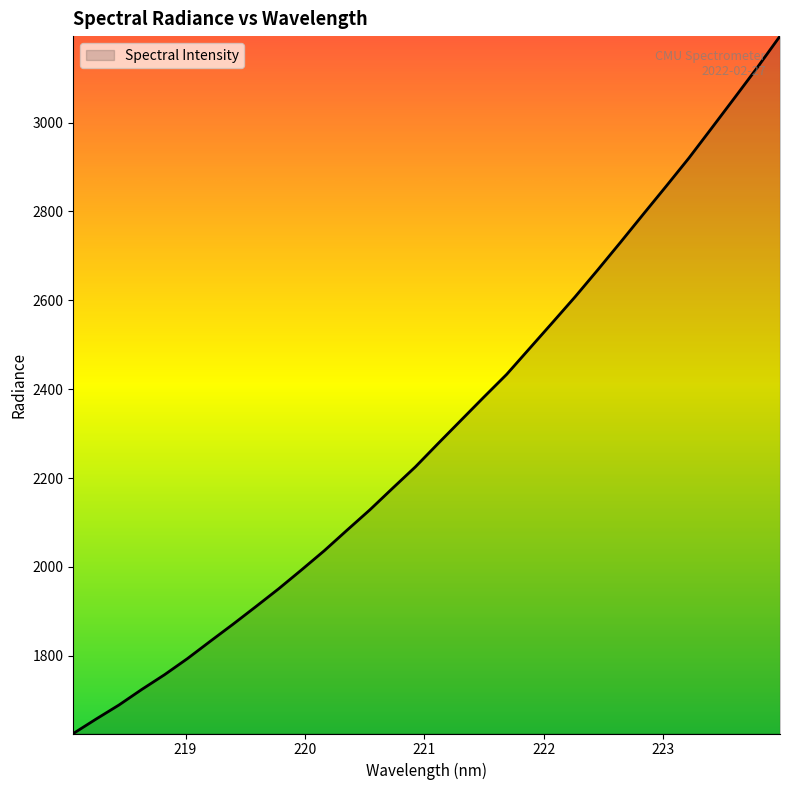

How many distinct data groups are displayed?

1